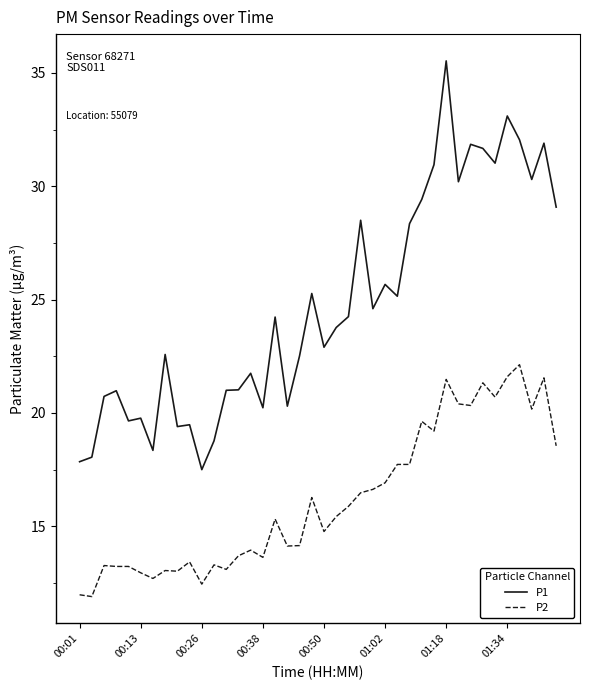

Is this an area chart (filled region under the line)?

No